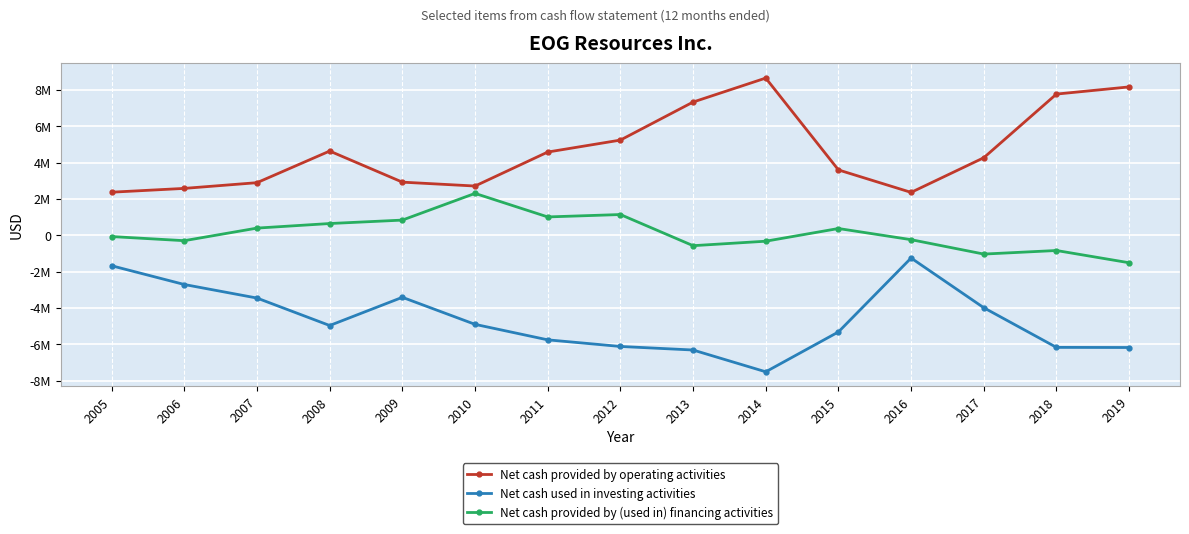

Rank the series by their maximum value, from highest to lowest.

Net cash provided by operating activities, Net cash provided by (used in) financing activities, Net cash used in investing activities